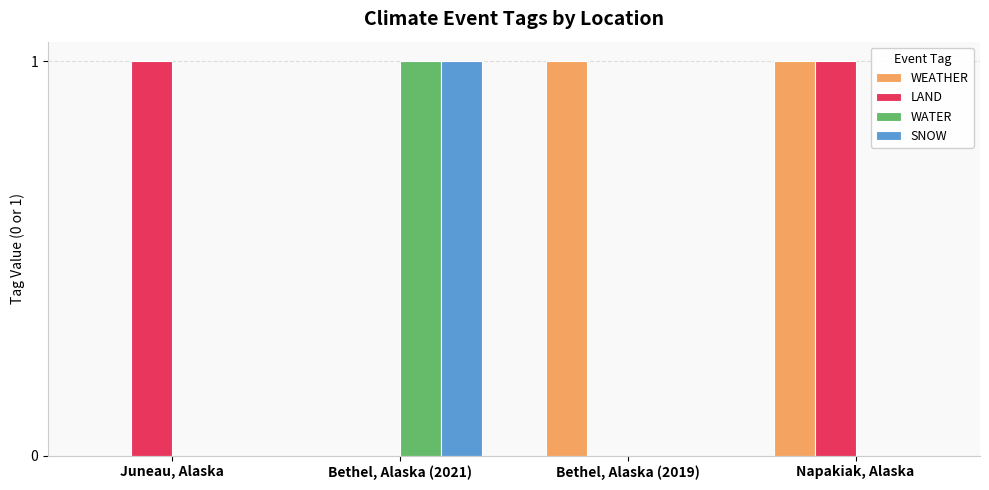

The value of SNOW at Juneau, Alaska is 0. True or false?

True